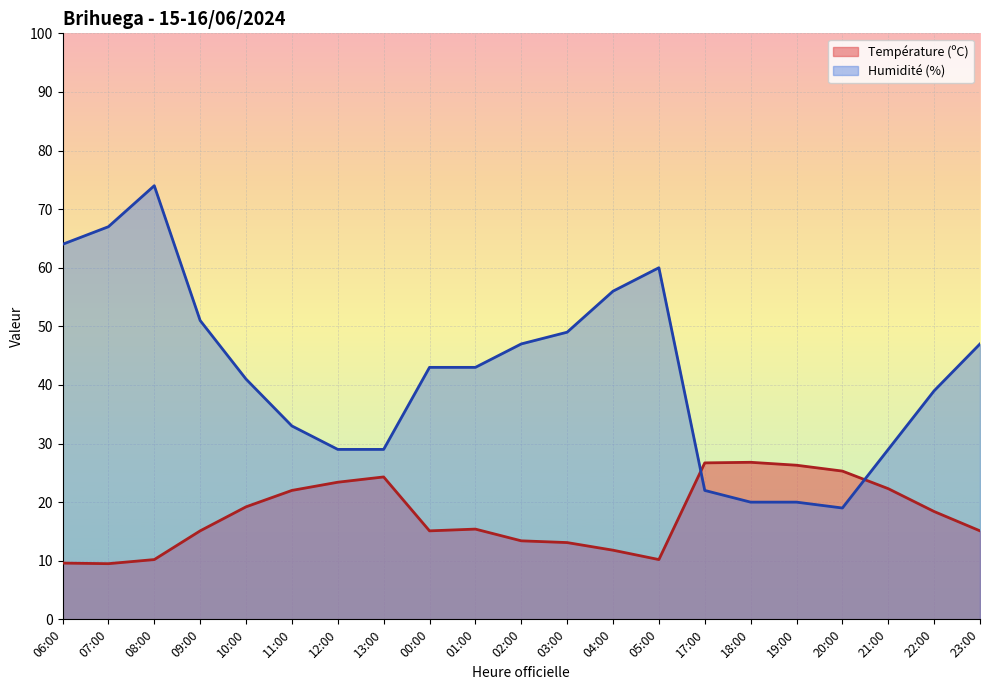

Read the Température (ºC) value at 17:00.

26.7